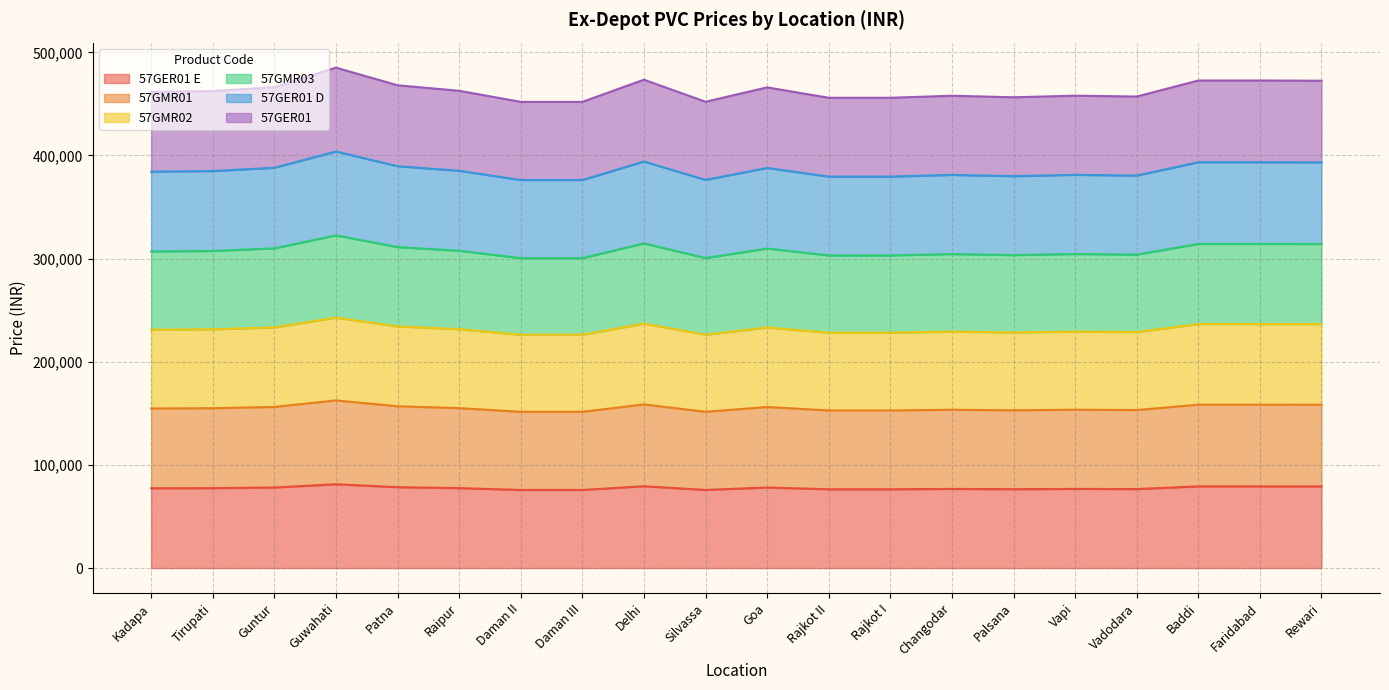

List the series in order of their overall mean, lowest first.

57GER01 E, 57GMR01, 57GMR02, 57GMR03, 57GER01 D, 57GER01